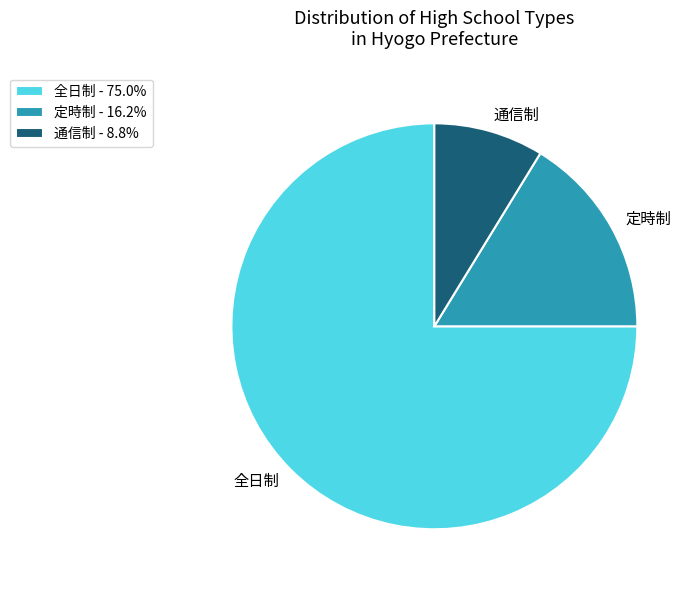

Does any single category account for the majority?

Yes